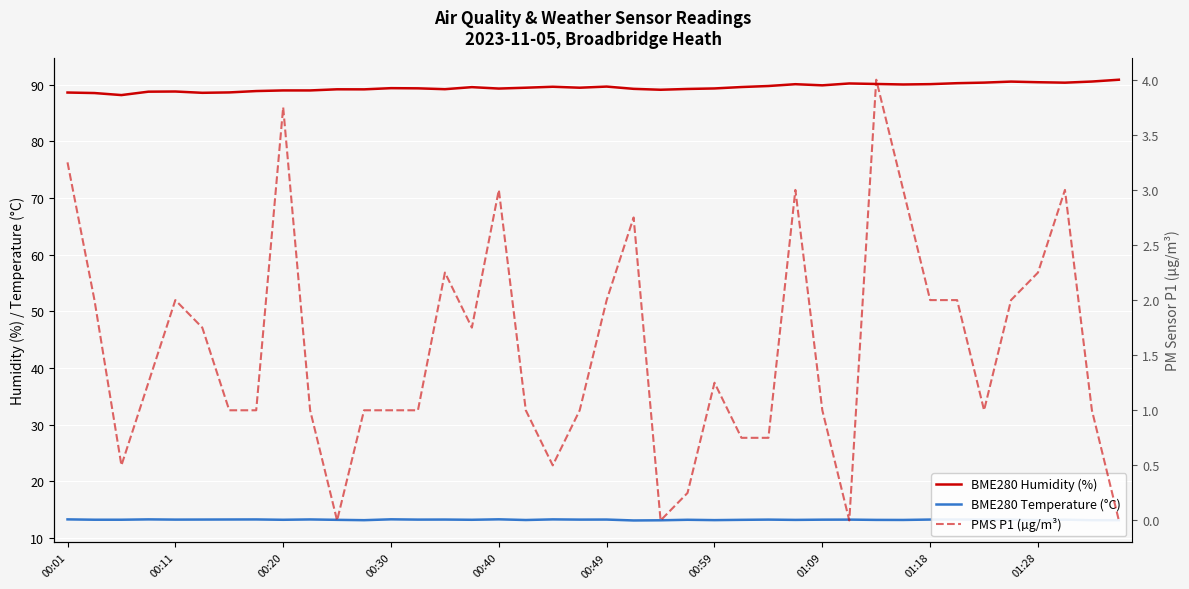

How many values in the PMS P1 (µg/m³) series exceed 1?

20